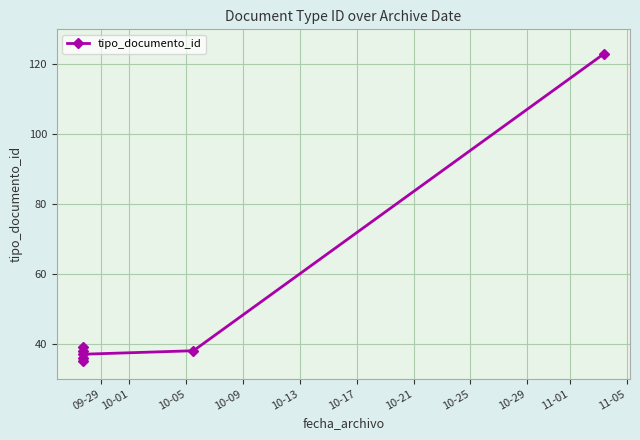

True or false: there are more than 2 points higher than both neighbors.

False